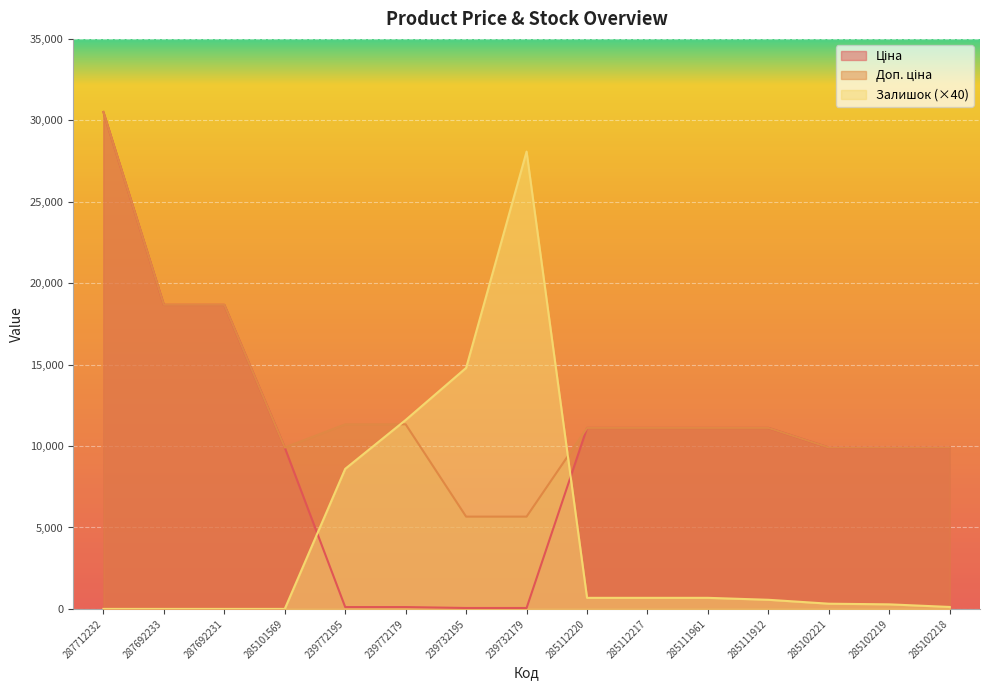

What is the difference between the maximum and minimum values in the Ціна series?

30455.7